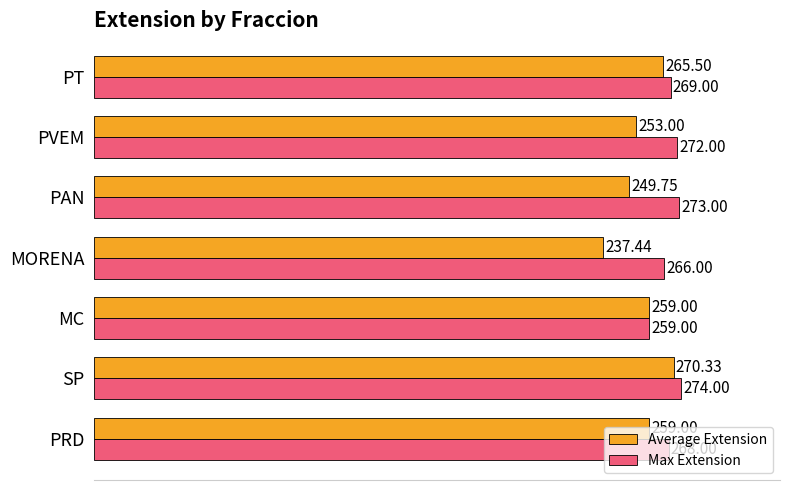

What is the difference between the maximum and minimum values in the Max Extension series?

15.0